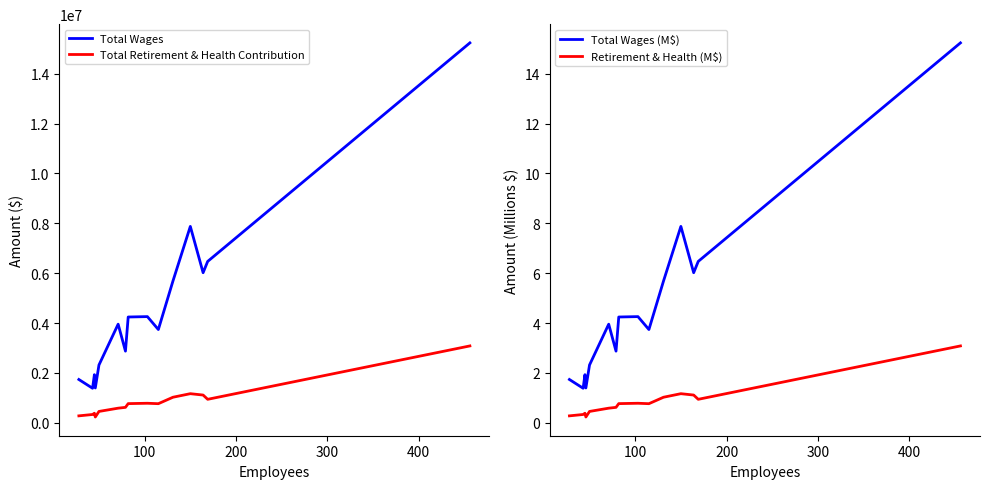

True or false: Total Wages and Total Retirement & Health Contribution cross at least once.

False